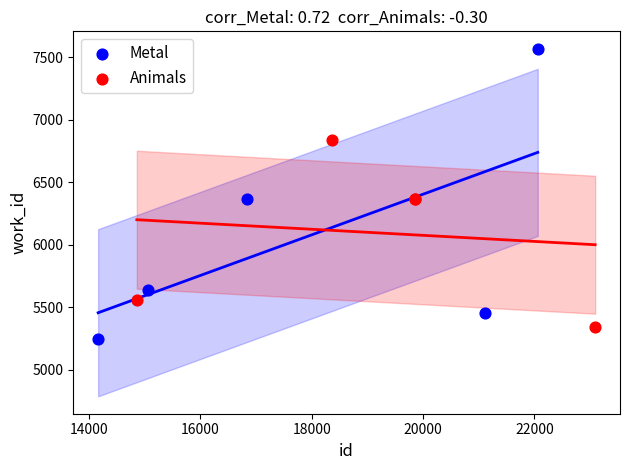

Which series contains the highest Y value?

Metal